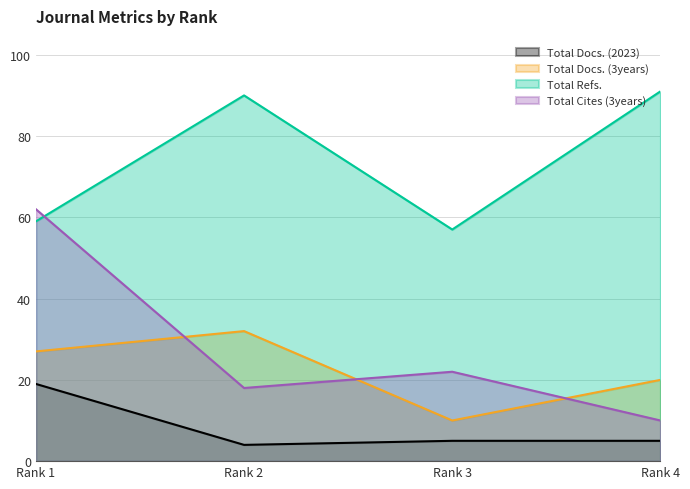

Reading left to right, list all the values displayed in this chart.

Total Docs. (2023): Rank 1=19	Rank 2=4	Rank 3=5	Rank 4=5
Total Docs. (3years): Rank 1=27	Rank 2=32	Rank 3=10	Rank 4=20
Total Refs.: Rank 1=59	Rank 2=90	Rank 3=57	Rank 4=91
Total Cites (3years): Rank 1=62	Rank 2=18	Rank 3=22	Rank 4=10